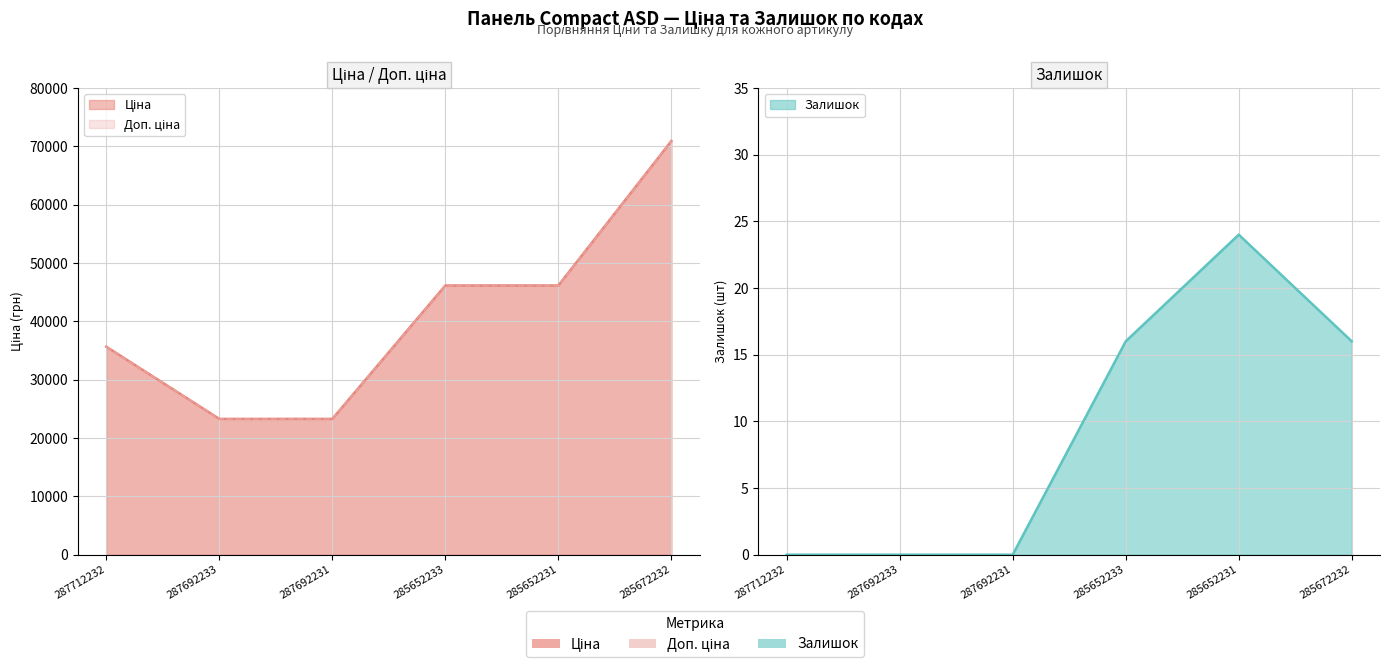

What is the greatest value displayed?

70906.0